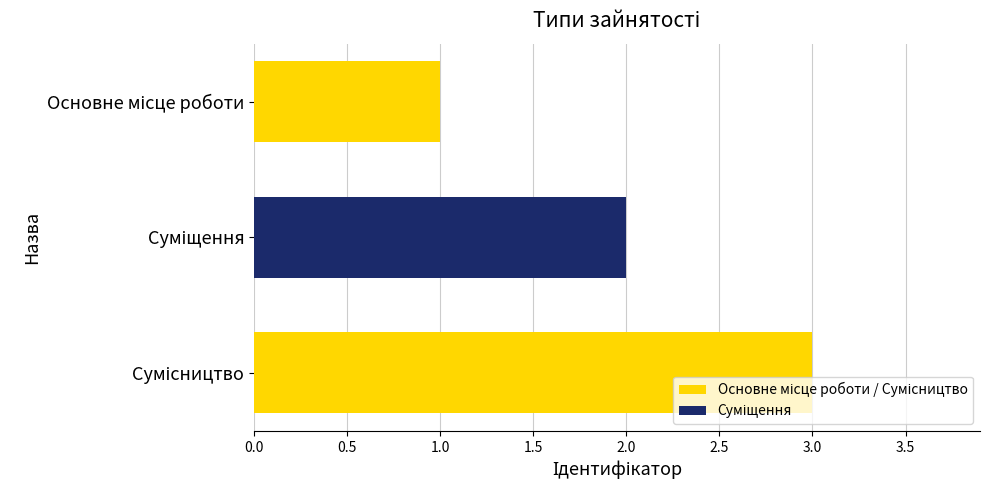

What is the maximum value shown in the chart?

3